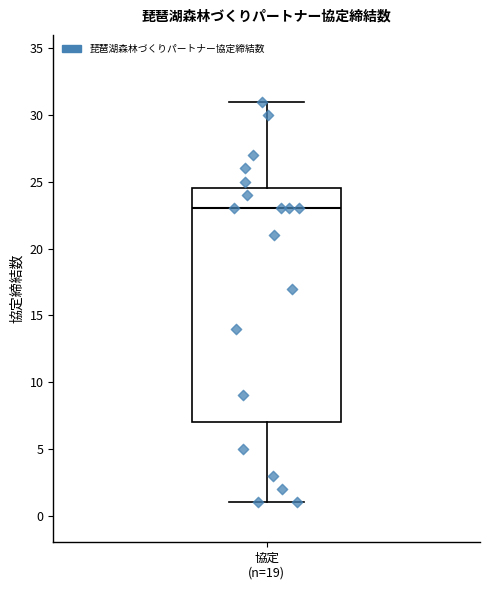

Read this box plot against the y-axis: the position of the median line, the range covered by the box, and the ends of both whiskers. The values are not printed on the chart, so give them approximately, as read against the axis.

median 23.0, box 7.0 to 24.5, whiskers 1.0 to 31.0